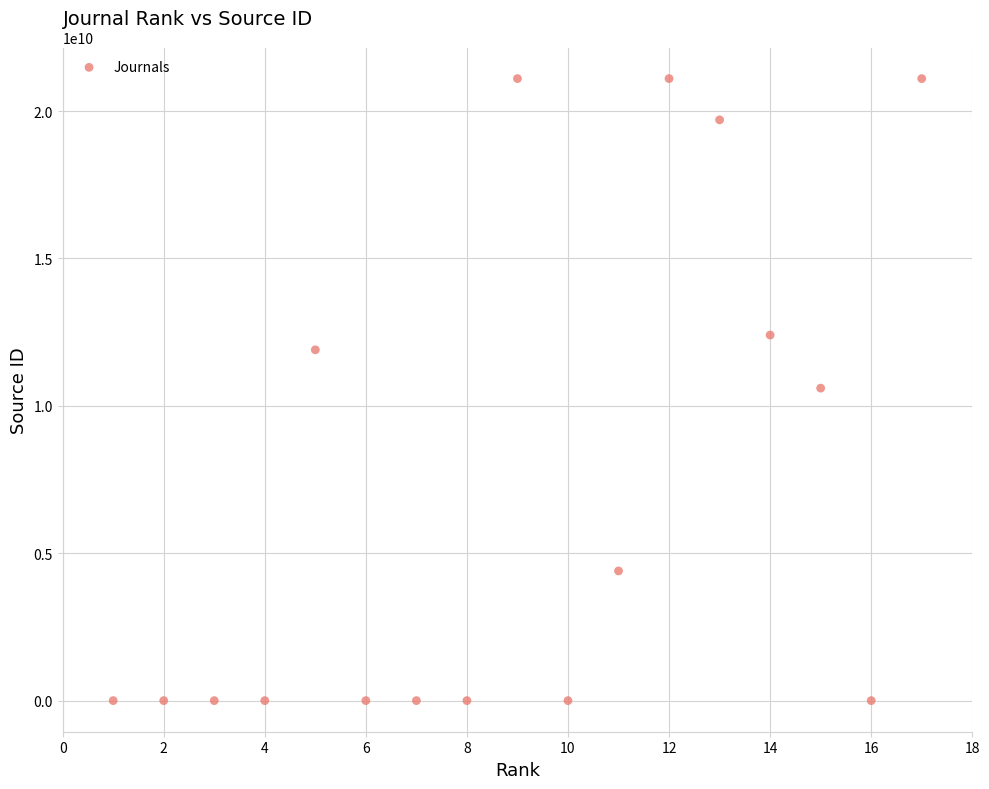

What is the range of Y values (max minus min)?

21100230037